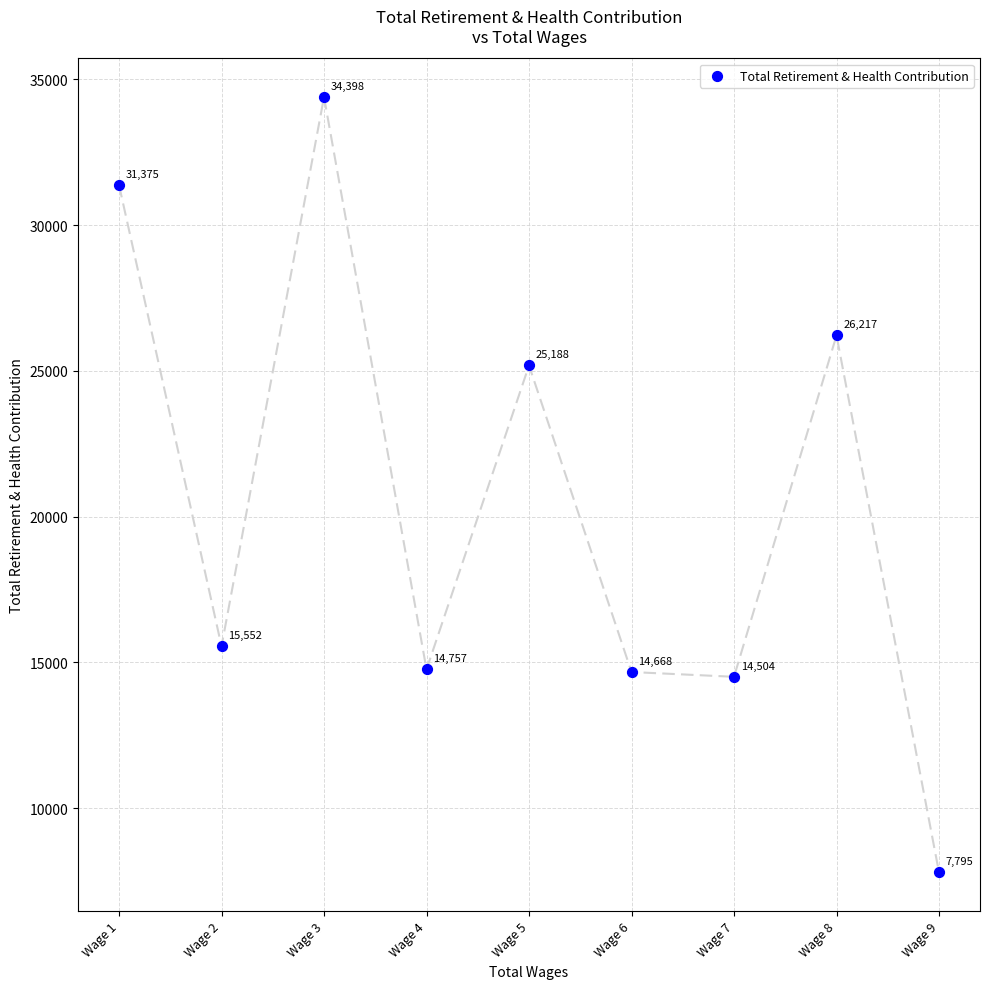

What is the average Y value?

20495